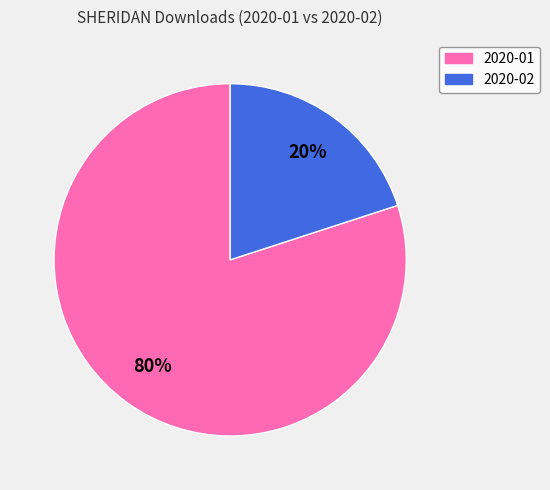

What is the largest slice in the pie chart?

2020-01